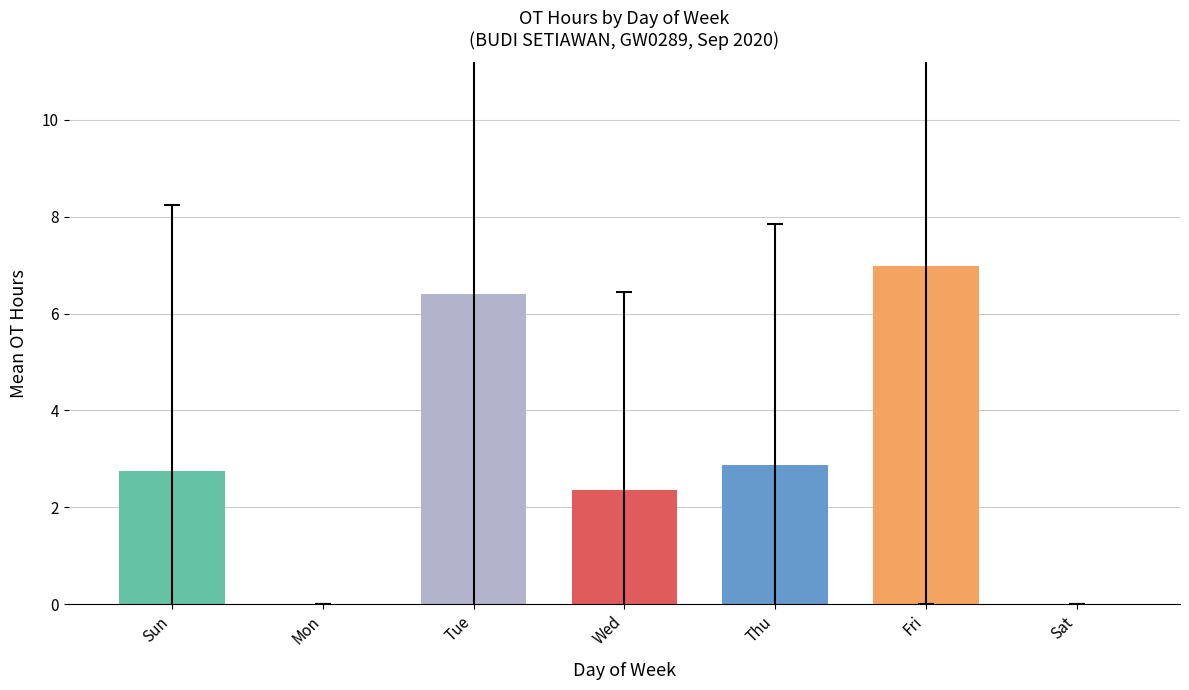

What value does the data have at Thu?

2.9